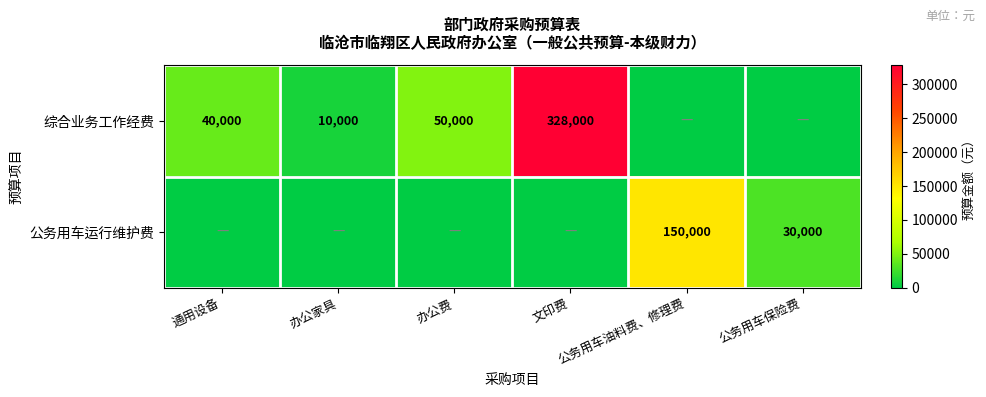

The value of 综合业务工作经费 at 文印费 is 584224. True or false?

False